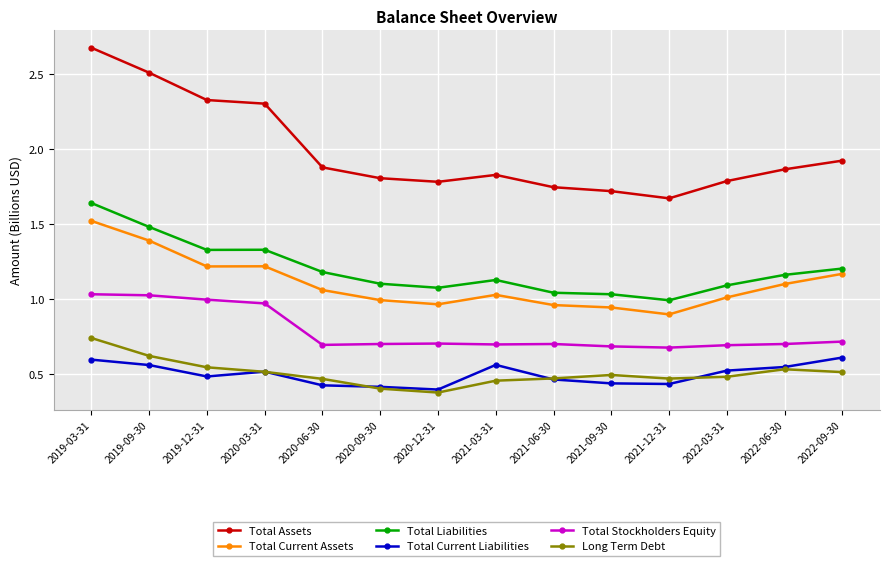

Is it true that Total Liabilities equals 1.1 at 2022-03-31?

True